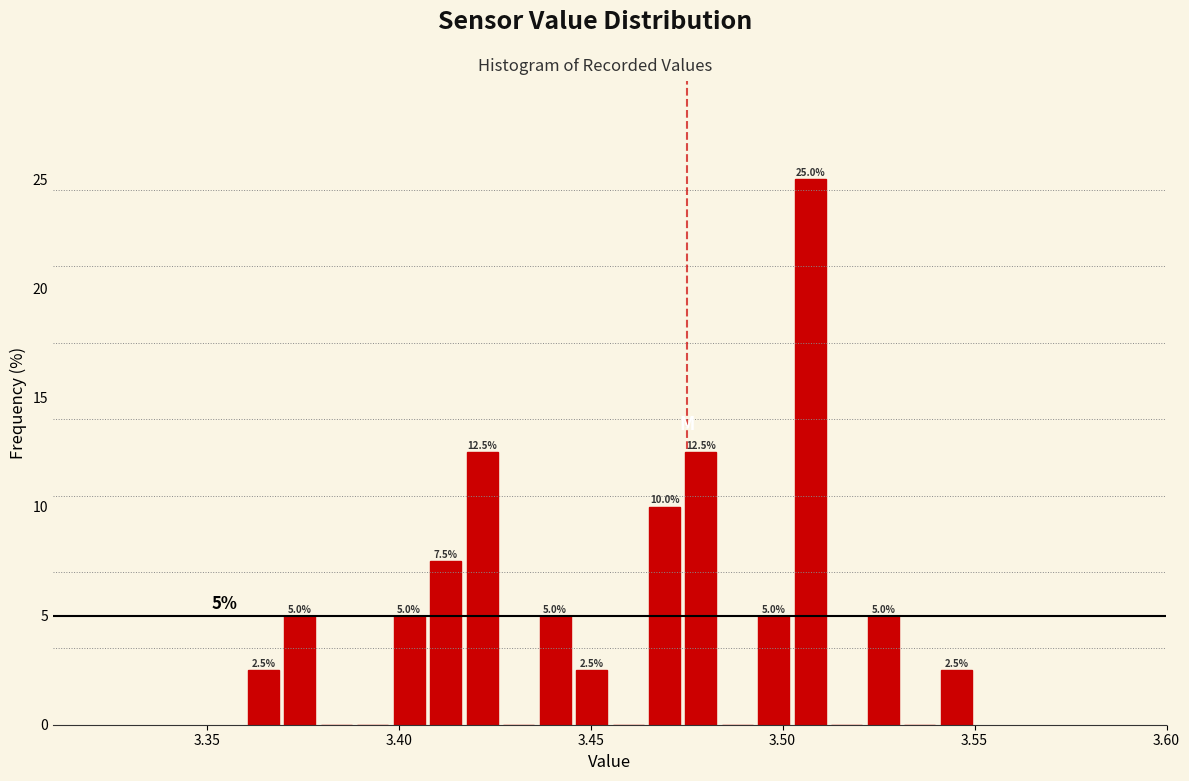

Around what value on the x-axis is the tallest bar? Give the approximate position of its centre, as read against the axis.

3.505